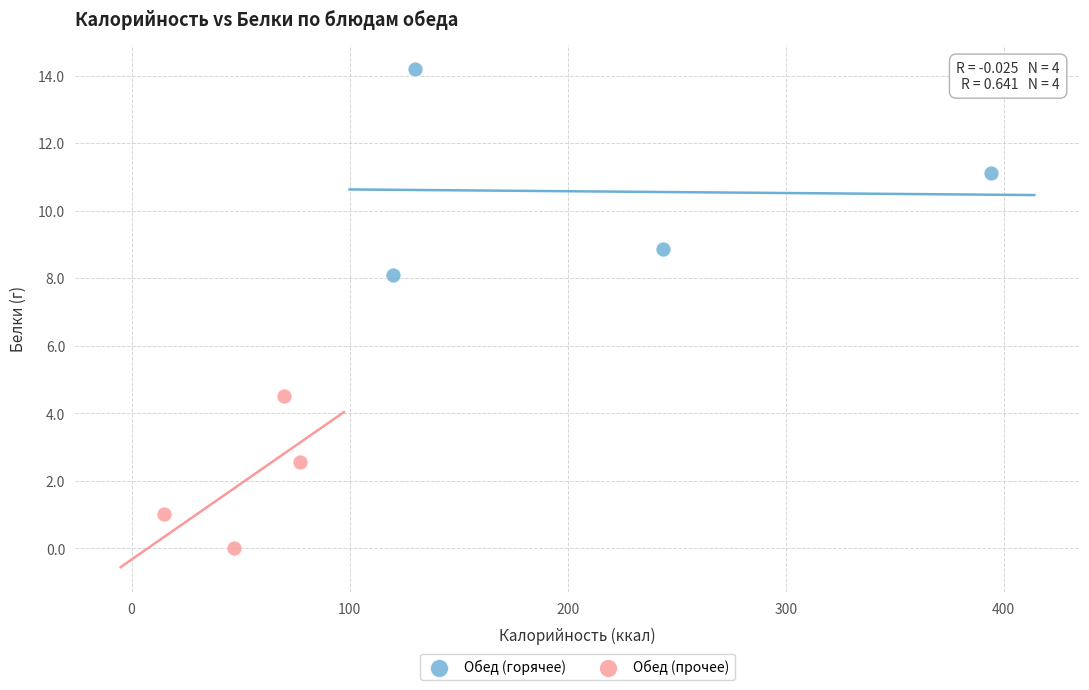

Which series contains the highest Y value?

Обед (горячее)